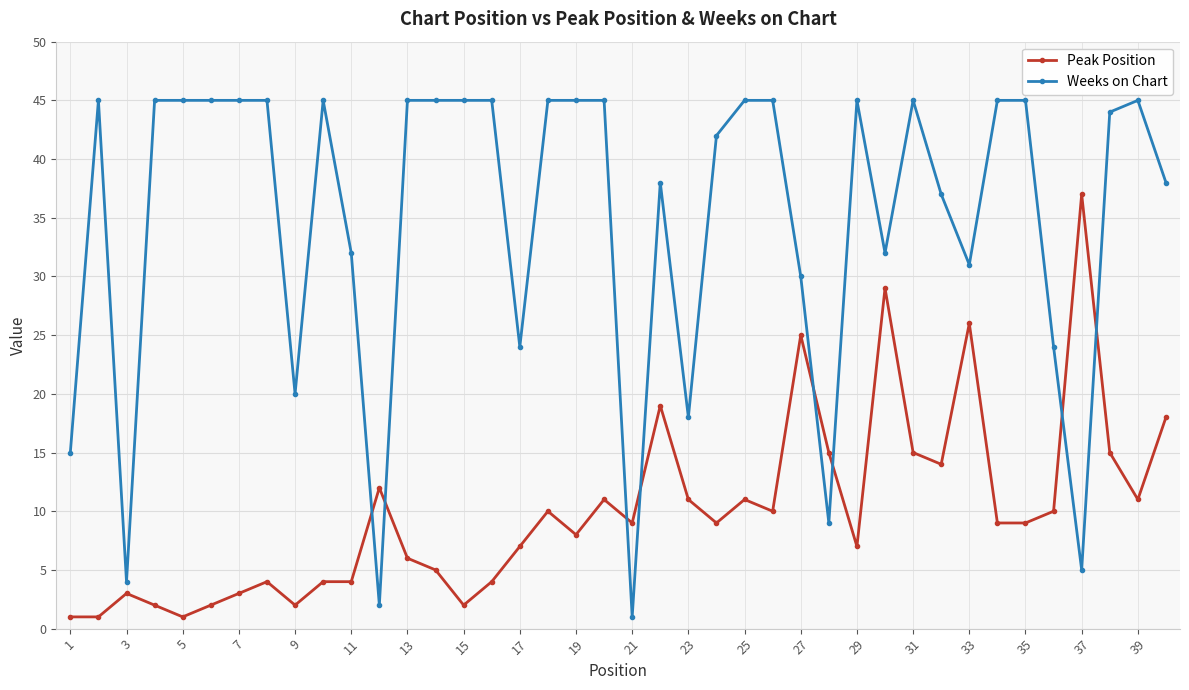

At how many categories does at least one series exceed 16?

35